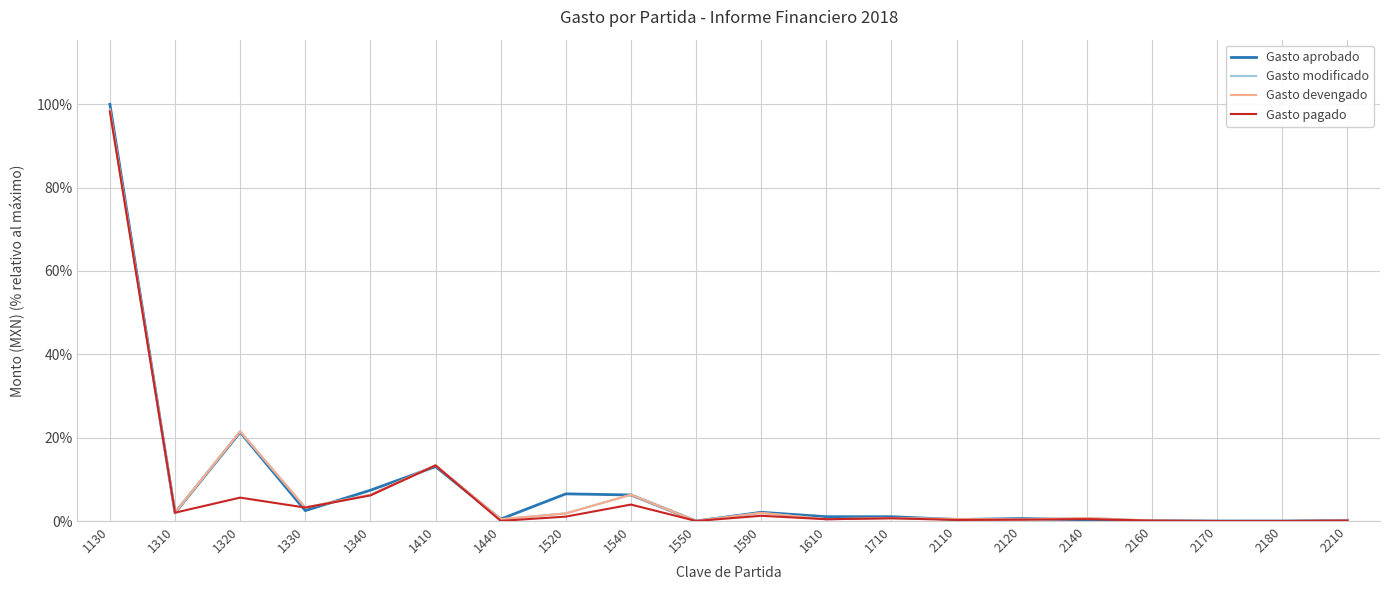

True or false: Gasto pagado and Gasto modificado cross at least once.

False